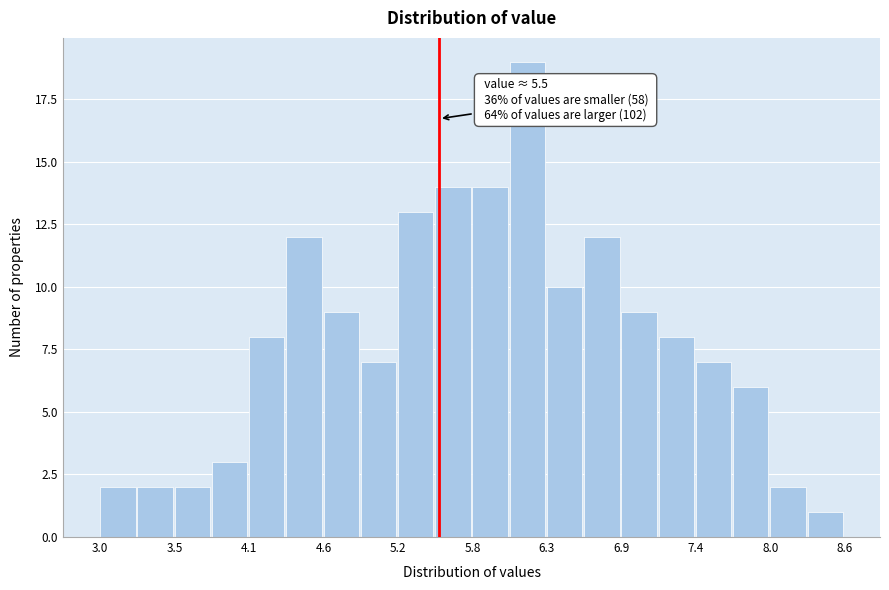

Around what value on the x-axis is the tallest bar? Give the approximate position of its centre, as read against the axis.

6.2